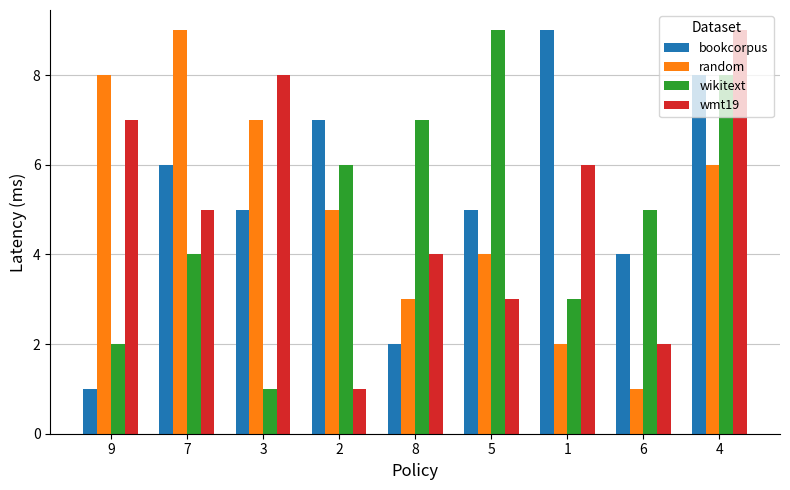

At how many categories does at least one series exceed 2?

9